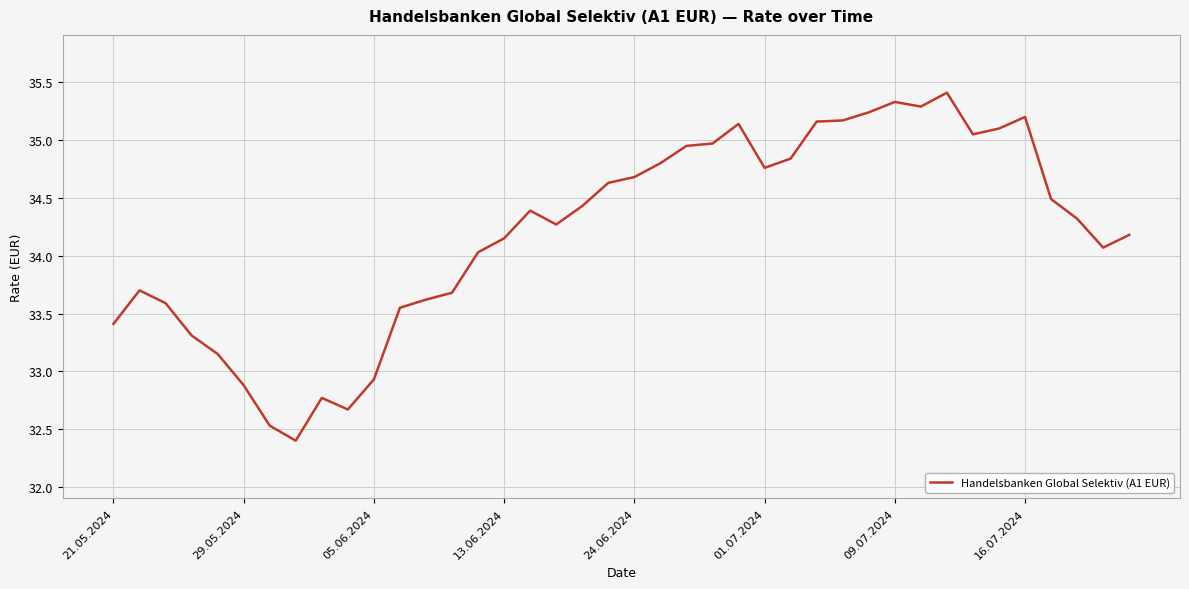

What is the smallest value displayed?

32.4